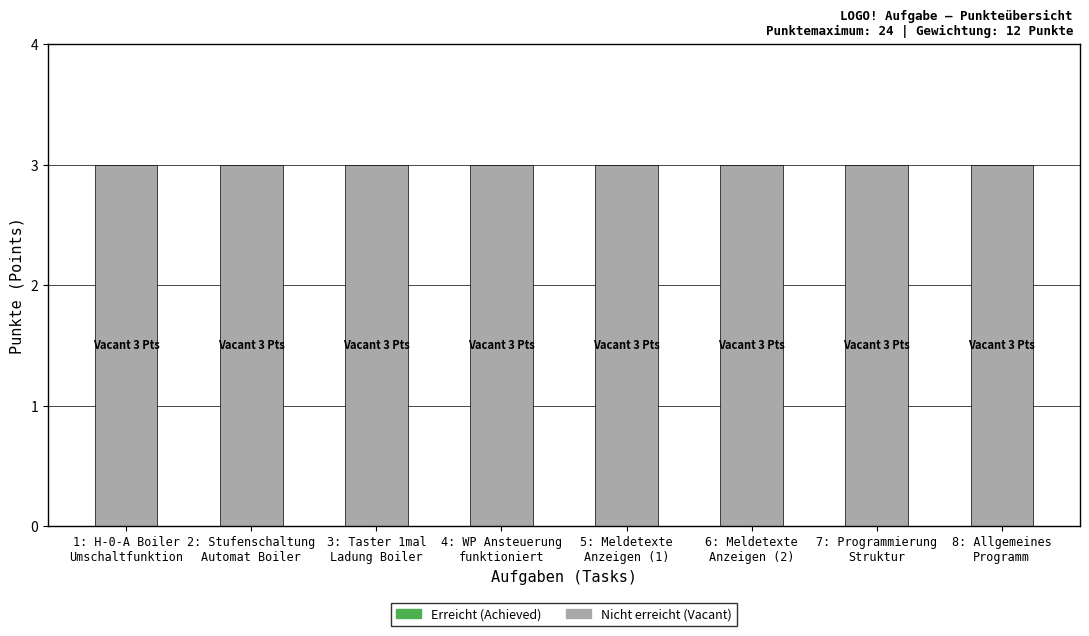

How many groups of bars are there?

8